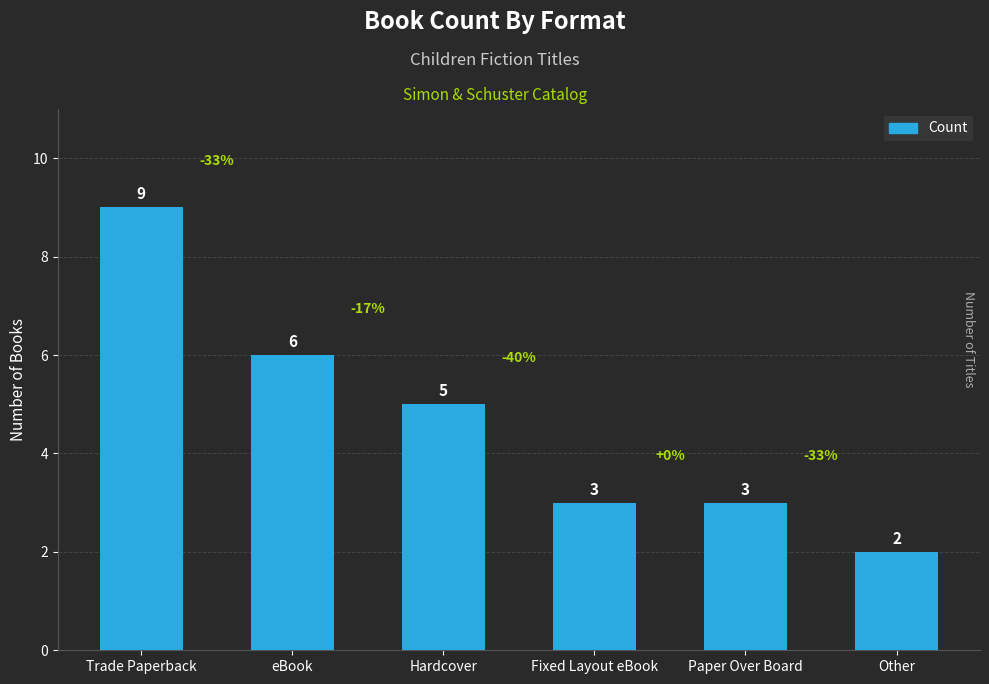

What is the approximate value at eBook?

6